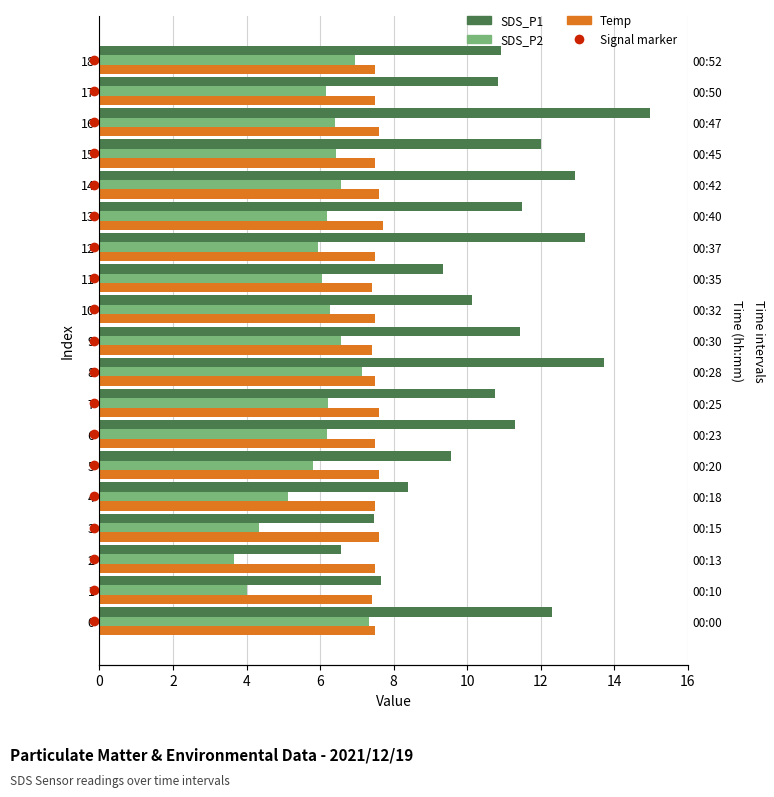

The value of SDS_P1 at 18 is 3.9. True or false?

False